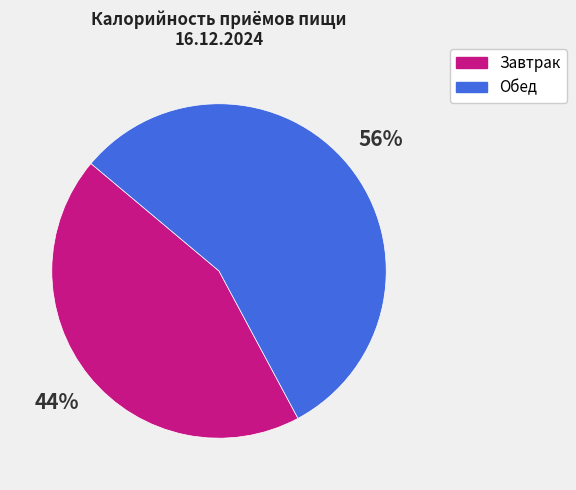

The Обед slice represents 56% of the pie. True or false?

True